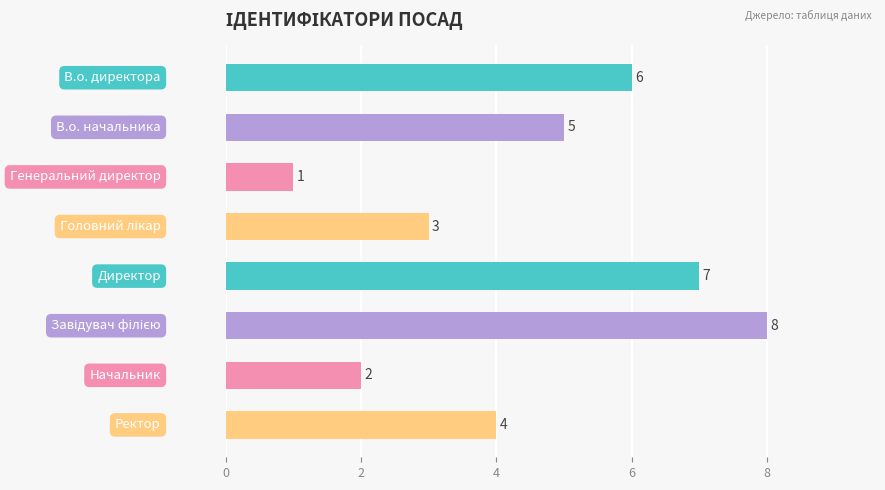

What is the sum of all values?

36